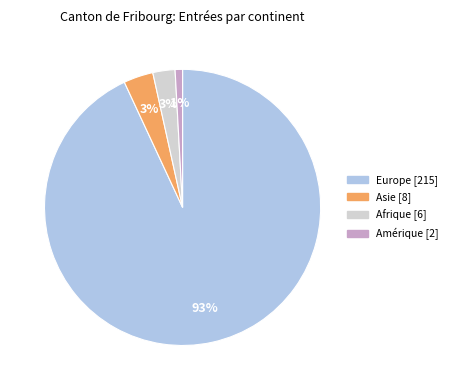

Does any single category account for the majority?

Yes